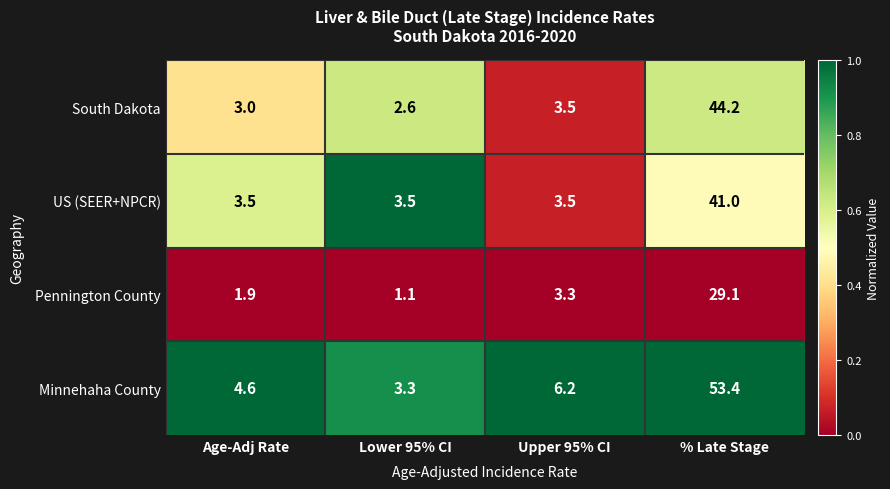

The value of US (SEER+NPCR) at % Late Stage is 41.0. True or false?

True